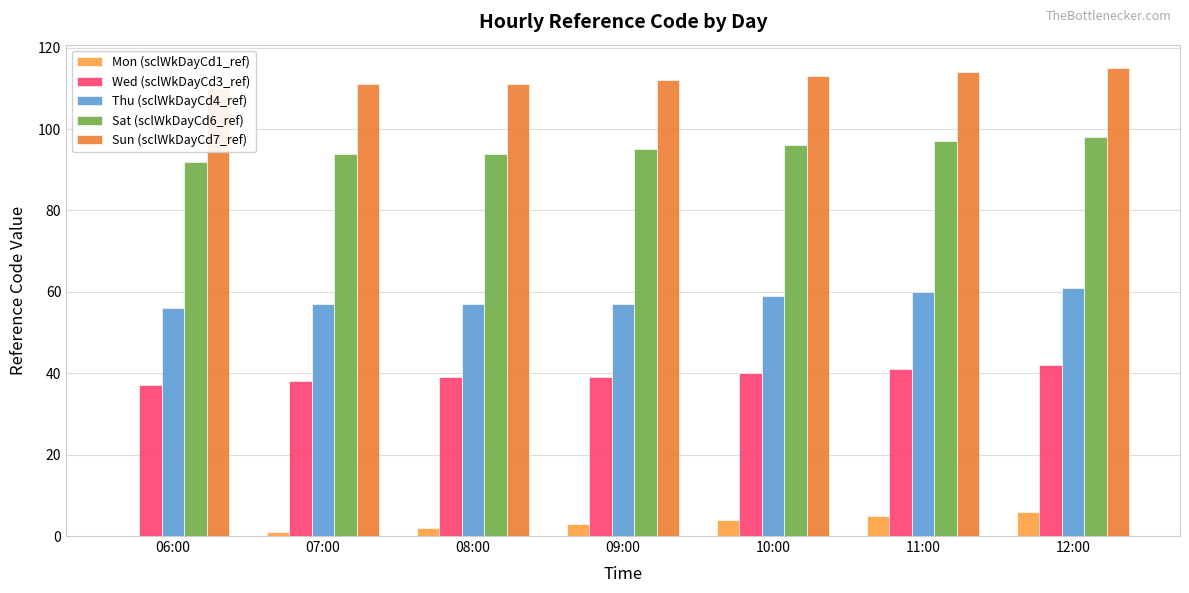

What value does the Sun (sclWkDayCd7_ref) series have at 10:00?

113